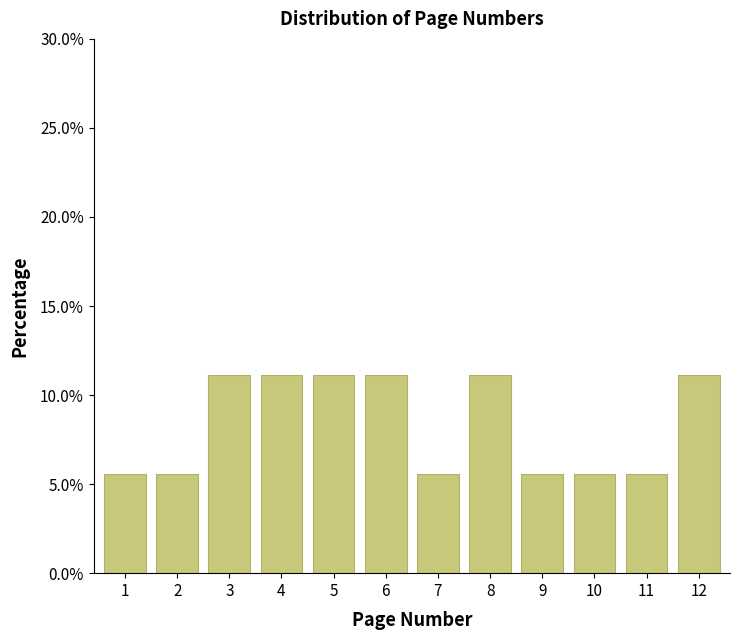

Reading right to left, list all the values displayed in this chart.

11.1	5.6	5.6	5.6	11.1	5.6	11.1	11.1	11.1	11.1	5.6	5.6